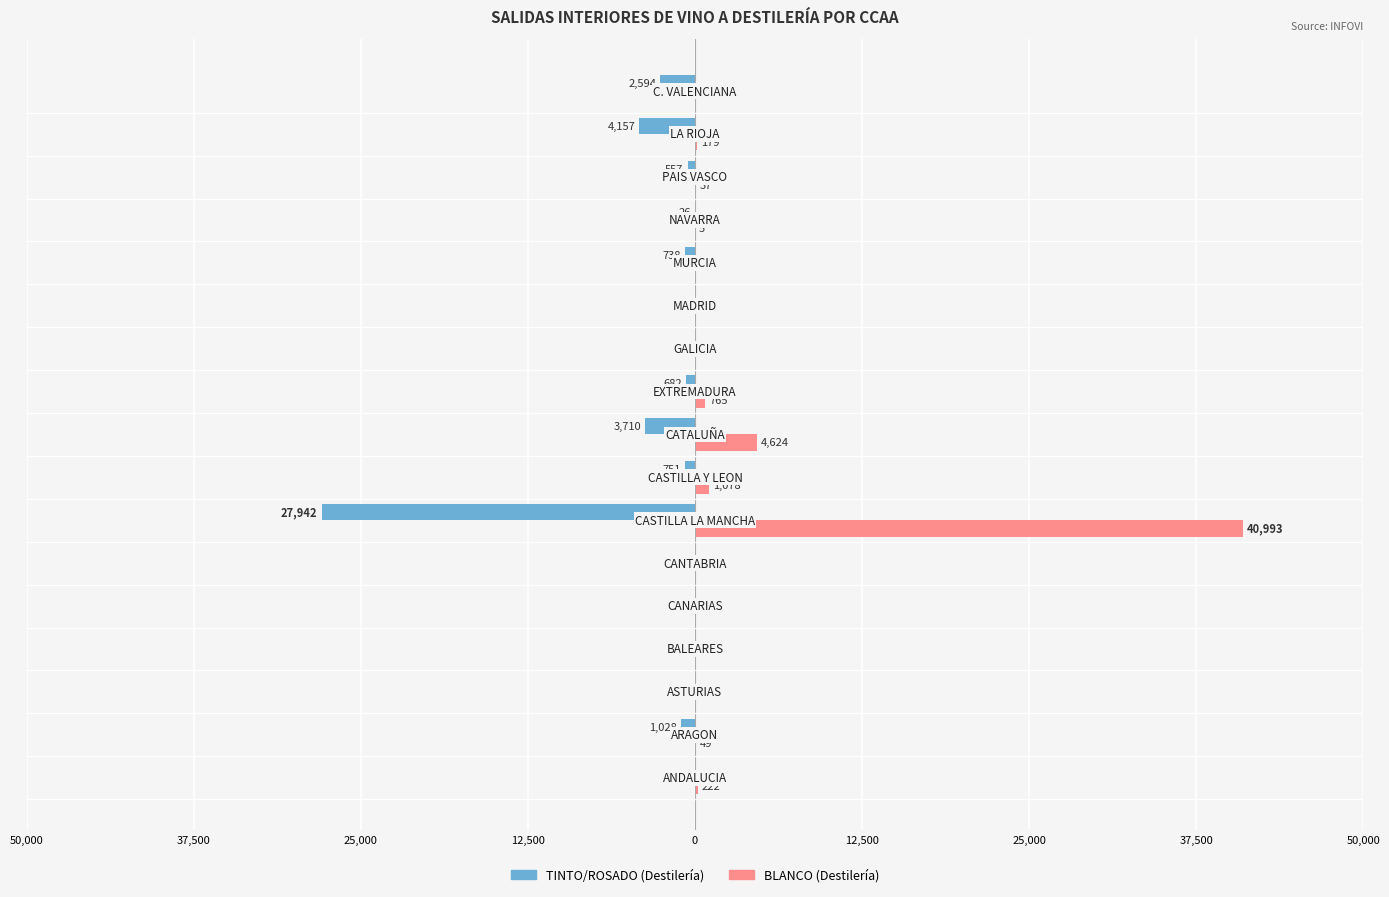

What is the value of the TINTO/ROSADO (Destilería) bar at the 2nd from the left?

-1028